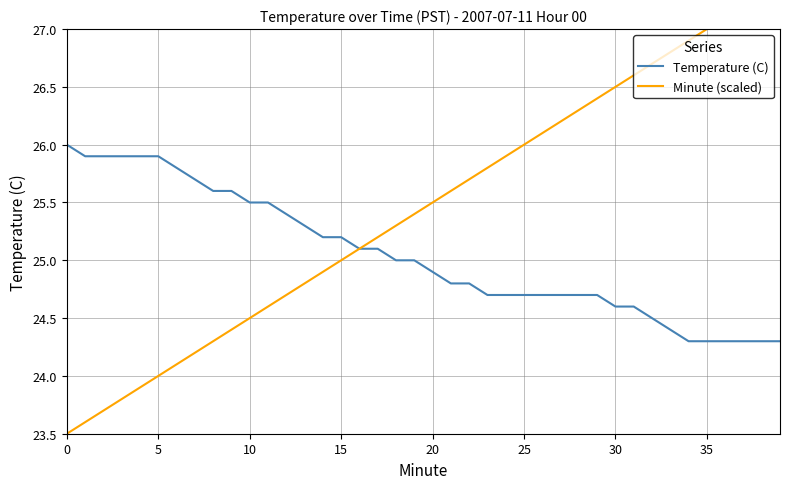

True or false: Temperature (C) has a value of 34.4 at 35.

False